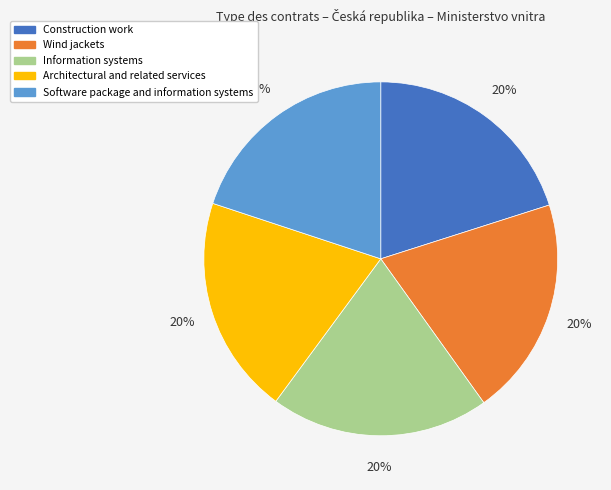

What percentage is the Wind jackets slice, to the nearest percent?

20%